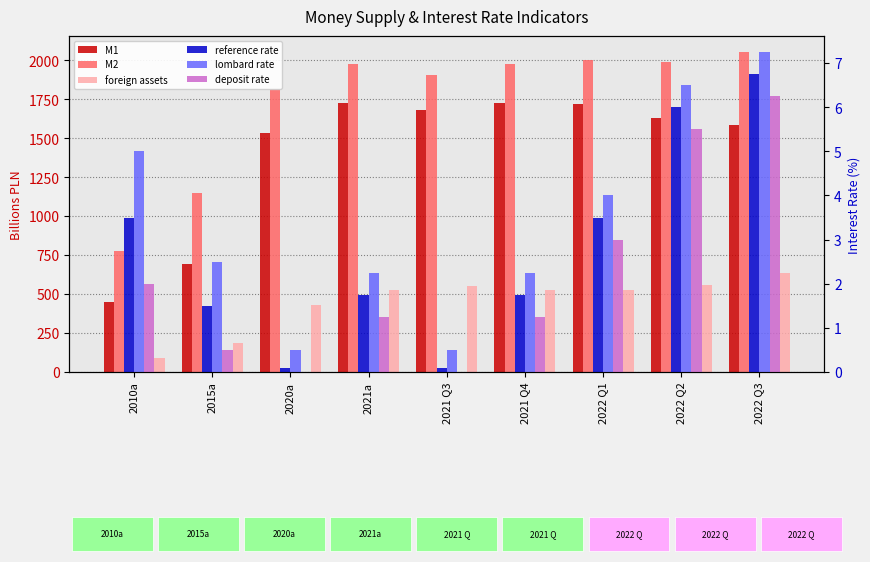

Which has a higher value, 2022 Q1 or 2021 Q4?

2021 Q4